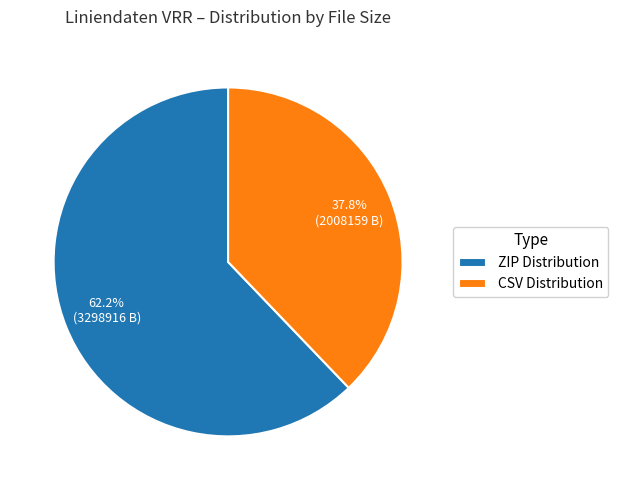

Is there a majority slice in this chart?

Yes